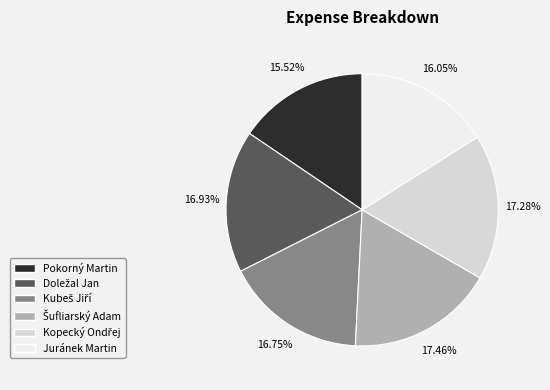

Does Pokorný Martin represent more than half of the total?

No